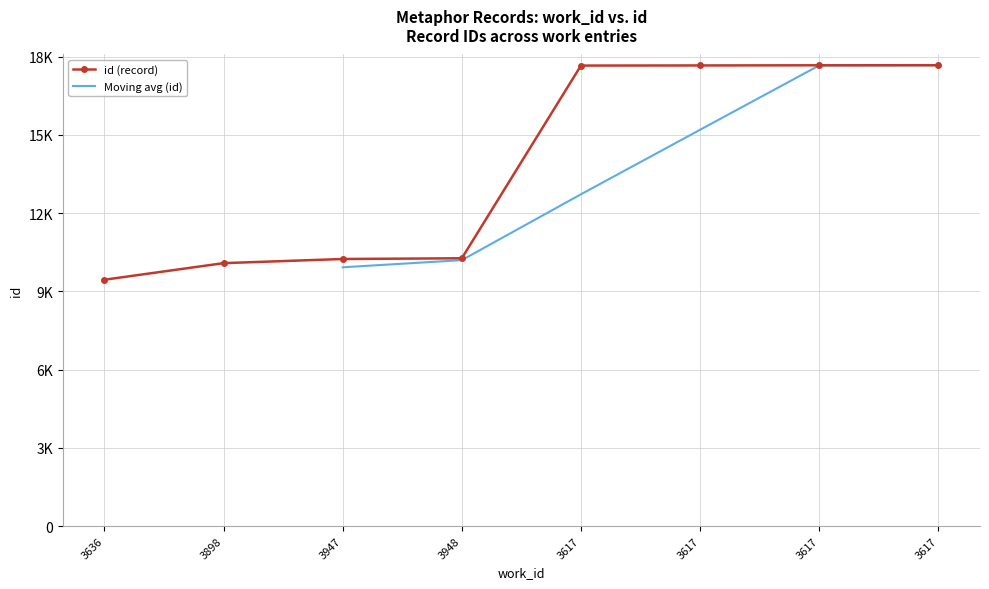

Rank the categories by value from highest to lowest.

3617, 3617, 3617, 3617, 3948, 3947, 3898, 3636